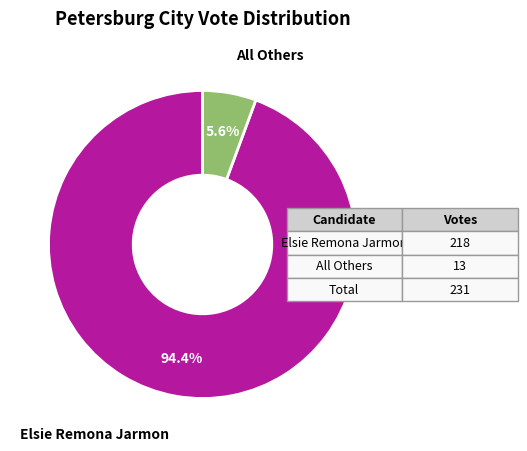

How many segments does this pie chart have?

2